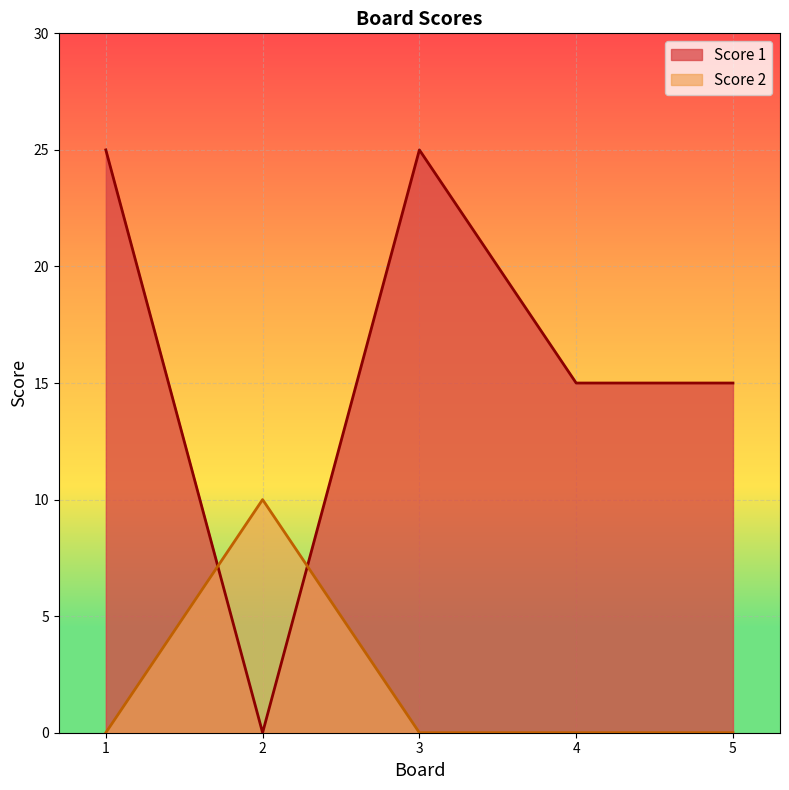

What is the maximum value shown in the chart?

25